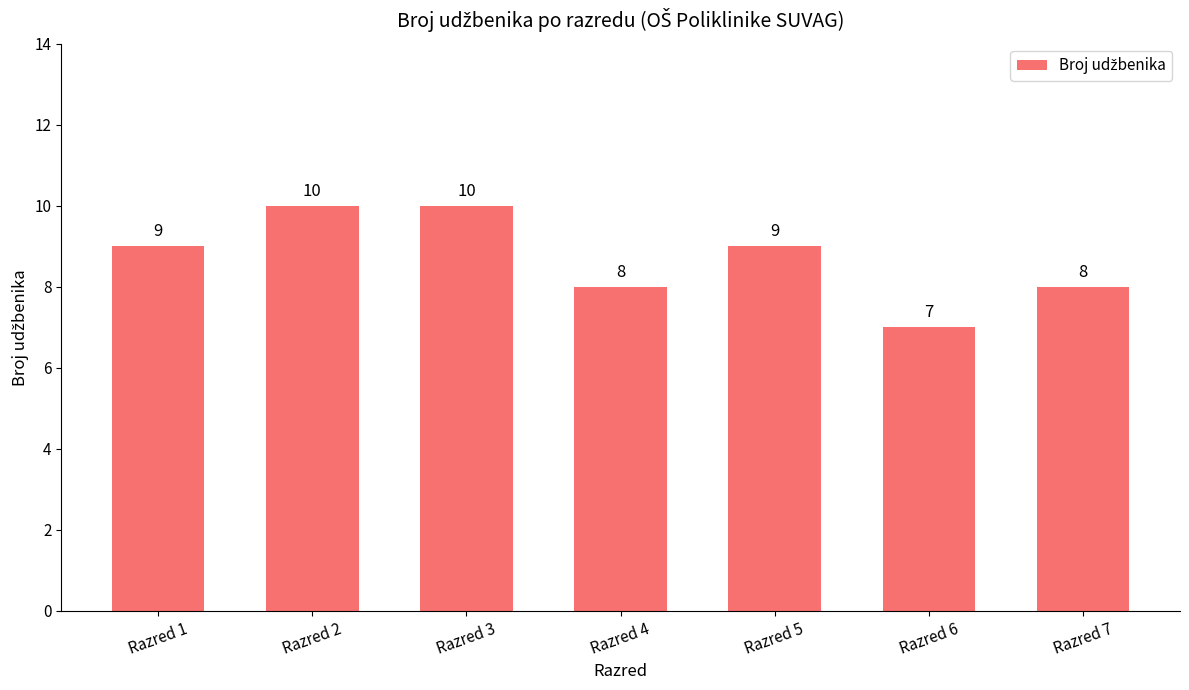

Reading left to right, what are all the values shown in this chart?

9	10	10	8	9	7	8